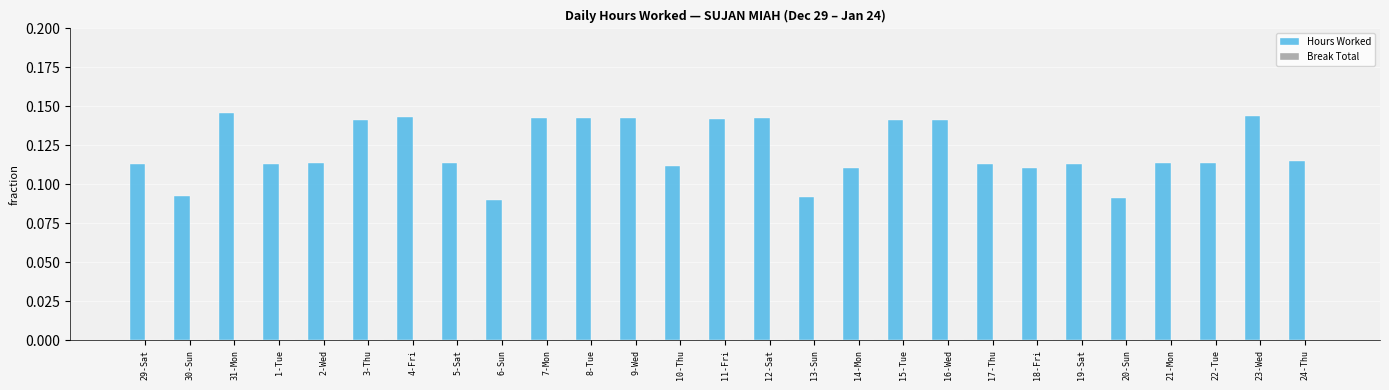

What position from the left is 23-Wed?

26